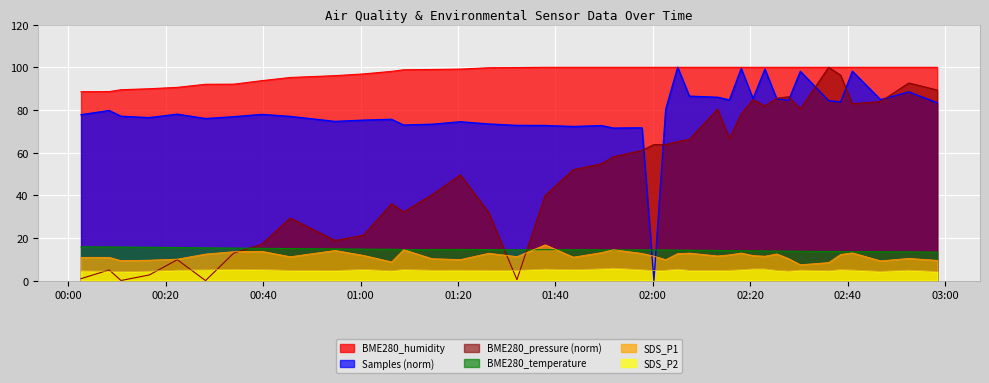

Rank the categories by BME280_humidity value from lowest to highest.

2022/08/28 00:02:36, 2022/08/28 00:08:23, 2022/08/28 00:10:48, 2022/08/28 00:16:36, 2022/08/28 00:22:22, 2022/08/28 00:28:10, 2022/08/28 00:33:57, 2022/08/28 00:39:45, 2022/08/28 00:45:33, 2022/08/28 00:54:47, 2022/08/28 01:00:36, 2022/08/28 01:06:23, 2022/08/28 01:08:51, 2022/08/28 01:14:40, 2022/08/28 01:20:31, 2022/08/28 01:26:19, 2022/08/28 01:32:07, 2022/08/28 01:37:55, 2022/08/28 01:43:42, 2022/08/28 01:49:29, 2022/08/28 01:51:55, 2022/08/28 01:57:48, 2022/08/28 02:00:15, 2022/08/28 02:02:40, 2022/08/28 02:05:07, 2022/08/28 02:07:32, 2022/08/28 02:13:19, 2022/08/28 02:15:45, 2022/08/28 02:18:10, 2022/08/28 02:20:36, 2022/08/28 02:23:02, 2022/08/28 02:25:28, 2022/08/28 02:27:54, 2022/08/28 02:30:19, 2022/08/28 02:36:08, 2022/08/28 02:38:35, 2022/08/28 02:41:00, 2022/08/28 02:46:47, 2022/08/28 02:52:35, 2022/08/28 02:58:25